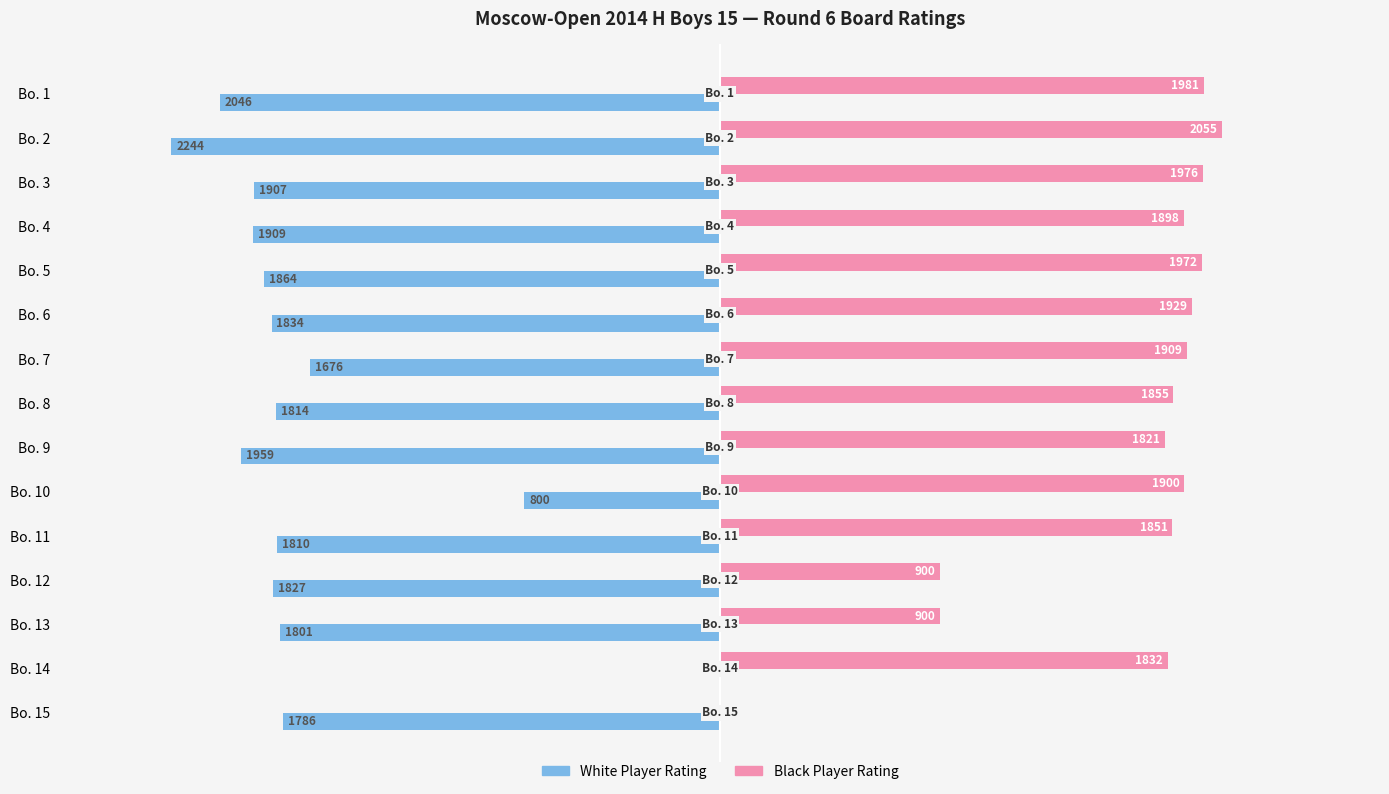

At which label does Black Player Rating reach its peak?

Bo. 2